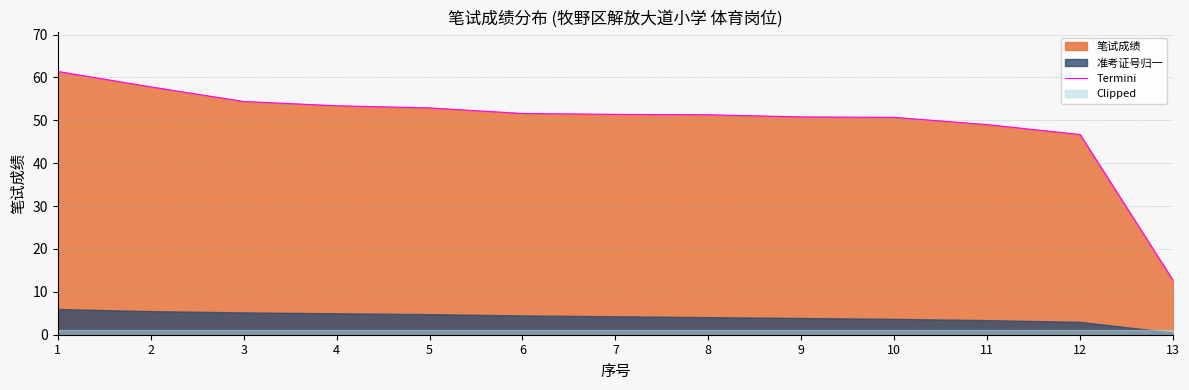

The chart shows a value of 53.4 at 4. True or false?

True